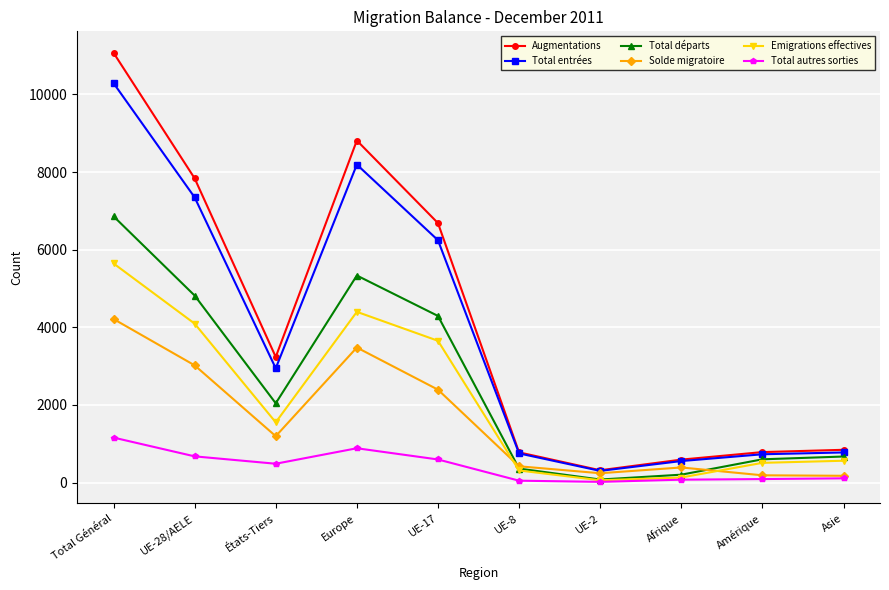

The value of Augmentations at UE-28/AELE is 7839. True or false?

True